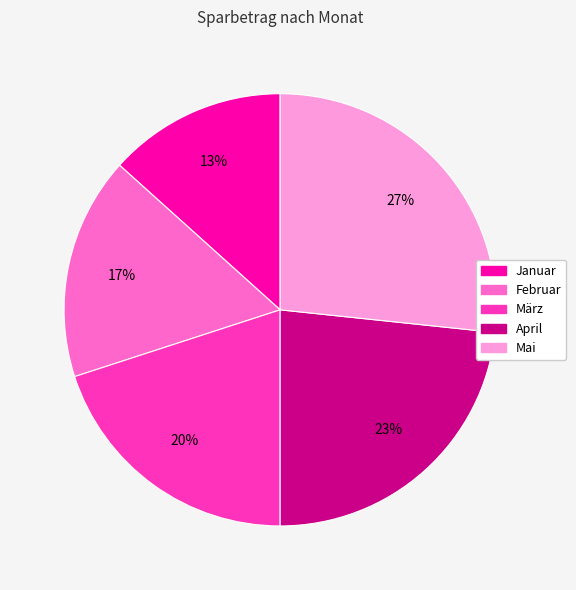

To the nearest percent, what portion does Februar represent?

17%